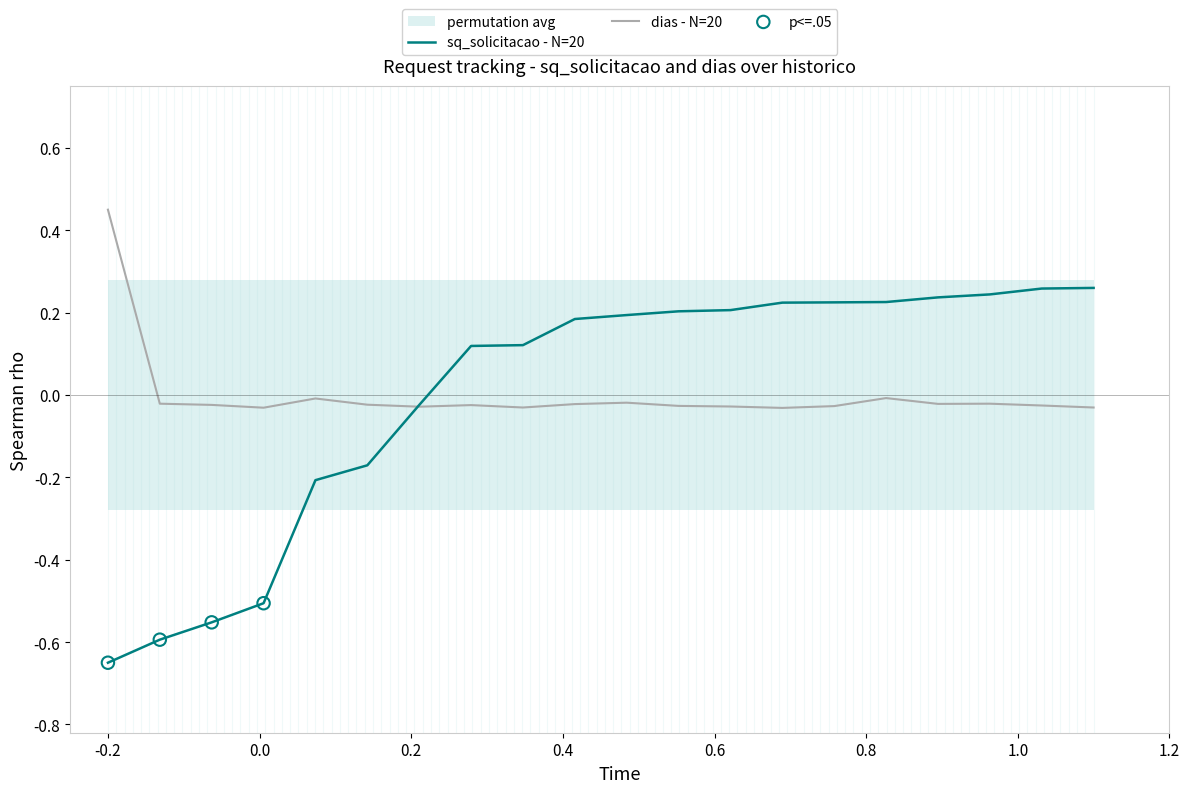

Is the value of dias at 2023-10-06 greater than the value of sq_solicitacao at 2023-11-15?

No